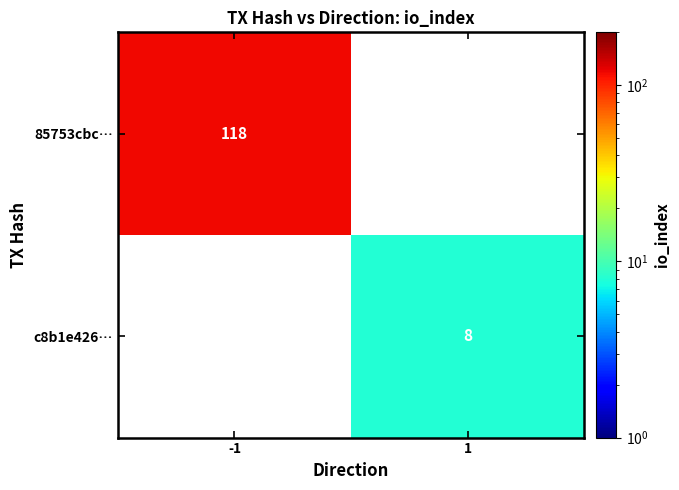

What is the total value across all series at -1?

118